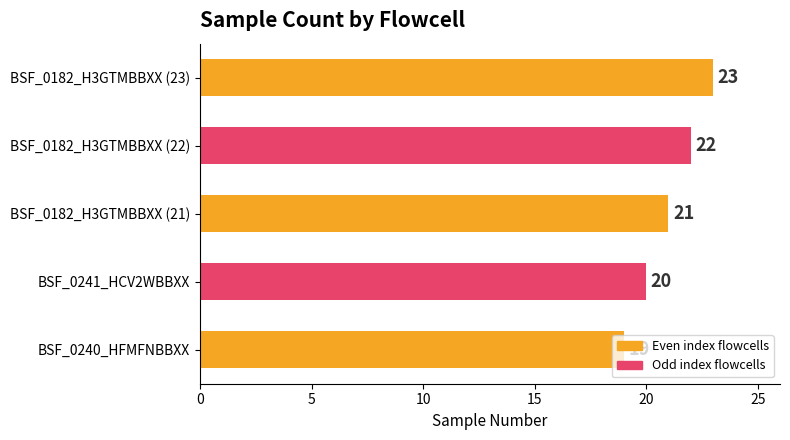

Which has a higher value, BSF_0182_H3GTMBBXX (21) or BSF_0240_HFMFNBBXX?

BSF_0182_H3GTMBBXX (21)